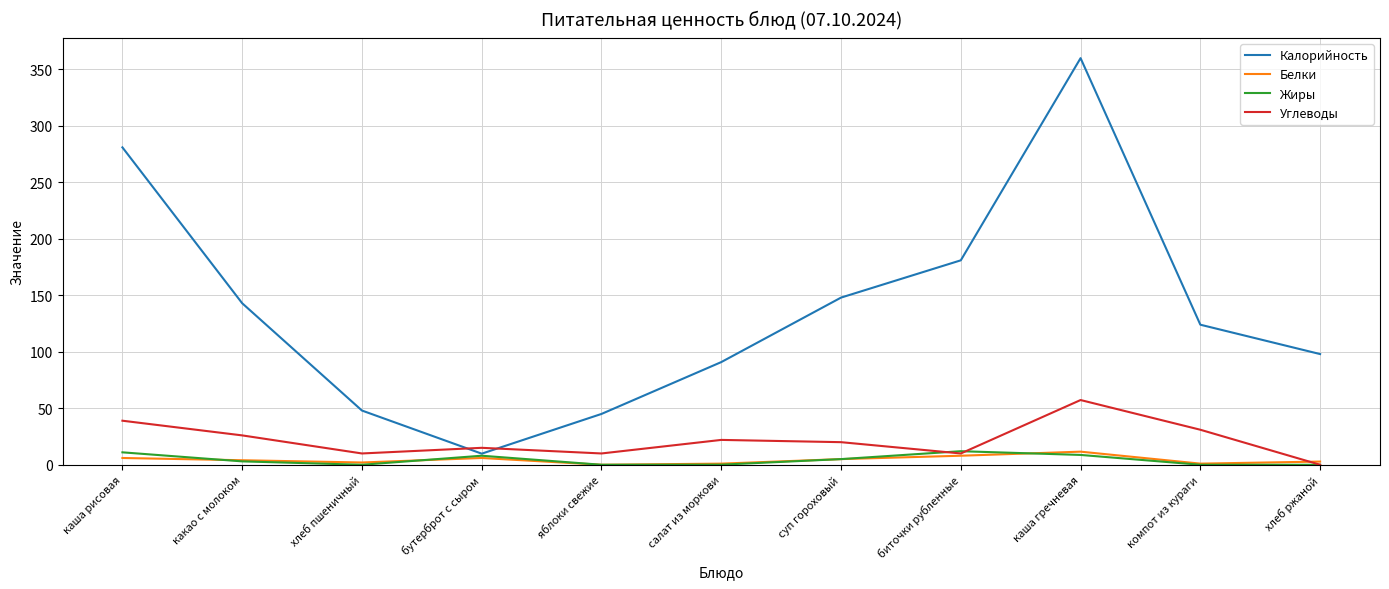

What value does the Жиры series have at каша гречневая?

8.7